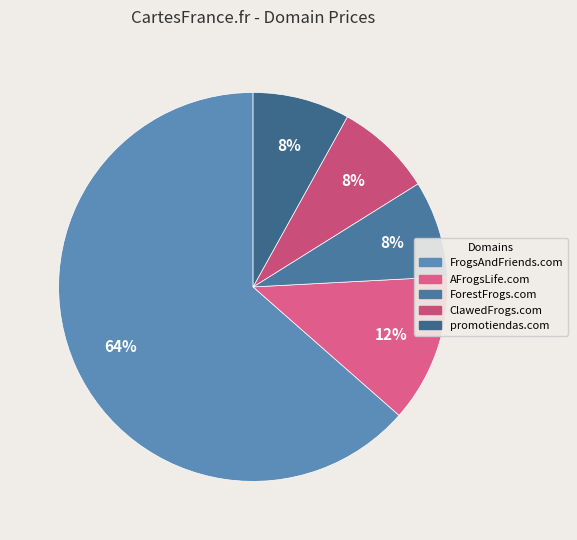

Does FrogsAndFriends.com represent more than half of the total?

Yes